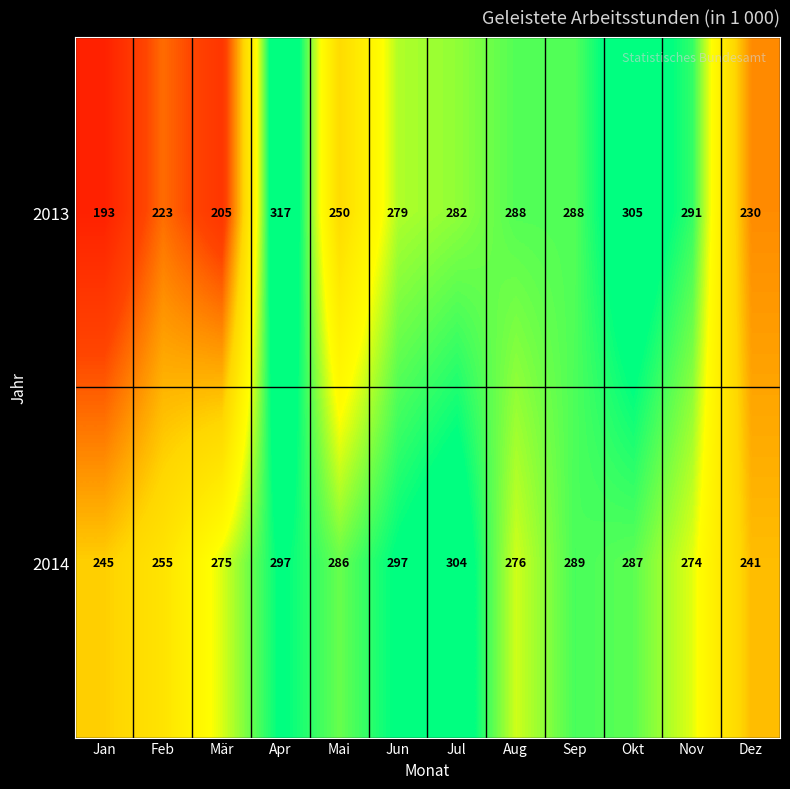

At how many categories does at least one series exceed 295?

4